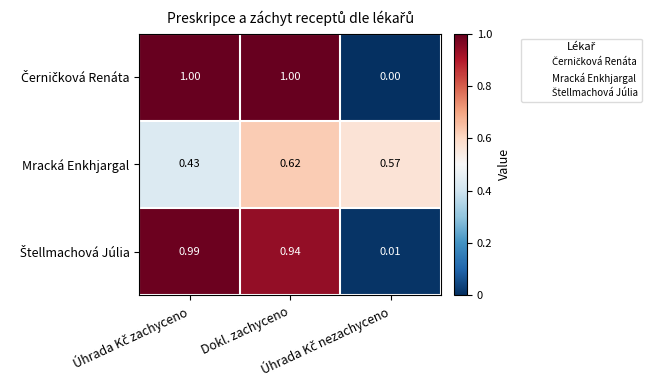

How many categories are shown in the chart?

3